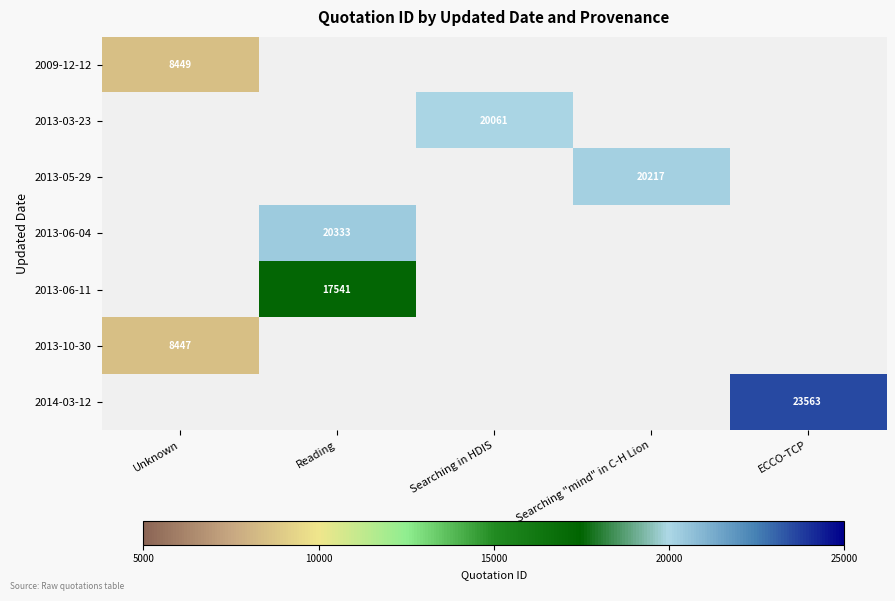

Between Searching "mind" in C-H Lion and Reading, which is larger?

Reading